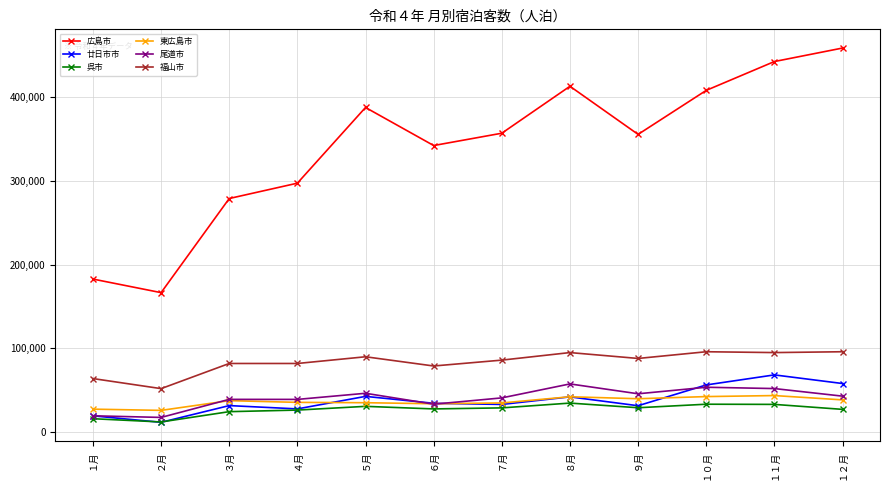

Which category has the highest value across all series?

１２月